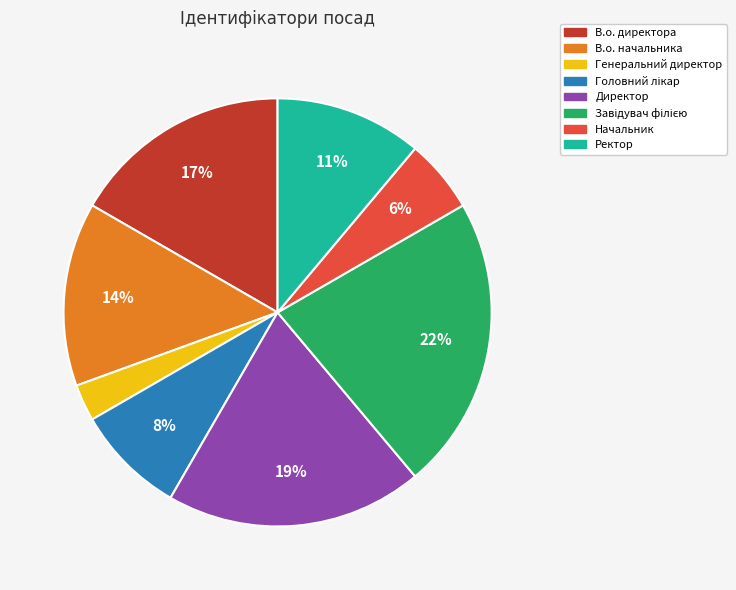

To the nearest percent, what is the average slice percentage?

12%